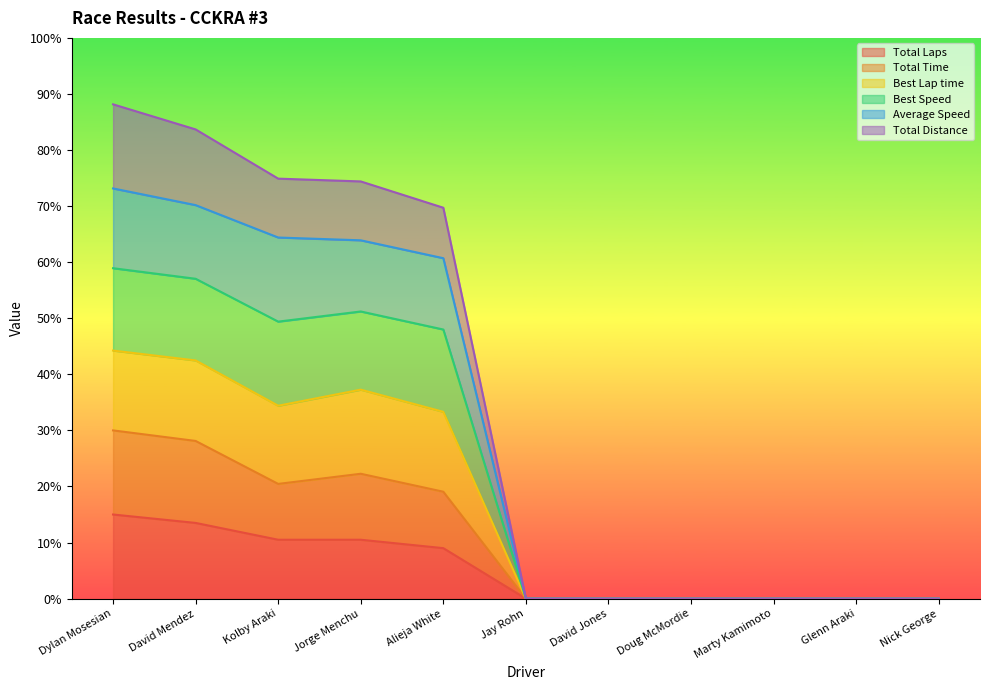

Reading left to right, what are all the values shown in this chart?

Total Laps: Dylan Mosesian=67.5	David Mendez=60.8	Kolby Araki=47.2	Jorge Menchu=47.2	Alieja White=40.5	Jay Rohn=0.0	David Jones=0.0	Doug McMordie=0.0	Marty Kamimoto=0.0	Glenn Araki=0.0	Nick George=0.0
Total Time: Dylan Mosesian=135.0	David Mendez=126.5	Kolby Araki=92.1	Jorge Menchu=100.2	Alieja White=85.8	Jay Rohn=0.0	David Jones=0.0	Doug McMordie=0.0	Marty Kamimoto=0.0	Glenn Araki=0.0	Nick George=0.0
Best Lap time: Dylan Mosesian=329.2	David Mendez=315.8	Kolby Araki=289.8	Jorge Menchu=287.6	Alieja White=273.2	Jay Rohn=0.0	David Jones=0.0	Doug McMordie=0.0	Marty Kamimoto=0.0	Glenn Araki=0.0	Nick George=0.0
Best Speed: Dylan Mosesian=265.2	David Mendez=256.7	Kolby Araki=222.3	Jorge Menchu=230.4	Alieja White=216.0	Jay Rohn=0.0	David Jones=0.0	Doug McMordie=0.0	Marty Kamimoto=0.0	Glenn Araki=0.0	Nick George=0.0
Average Speed: Dylan Mosesian=396.7	David Mendez=376.5	Kolby Araki=337.0	Jorge Menchu=334.8	Alieja White=313.7	Jay Rohn=0.0	David Jones=0.0	Doug McMordie=0.0	Marty Kamimoto=0.0	Glenn Araki=0.0	Nick George=0.0
Total Distance: Dylan Mosesian=199.1	David Mendez=191.1	Kolby Araki=154.8	Jorge Menchu=167.7	Alieja White=149.9	Jay Rohn=0.0	David Jones=0.0	Doug McMordie=0.0	Marty Kamimoto=0.0	Glenn Araki=0.0	Nick George=0.0